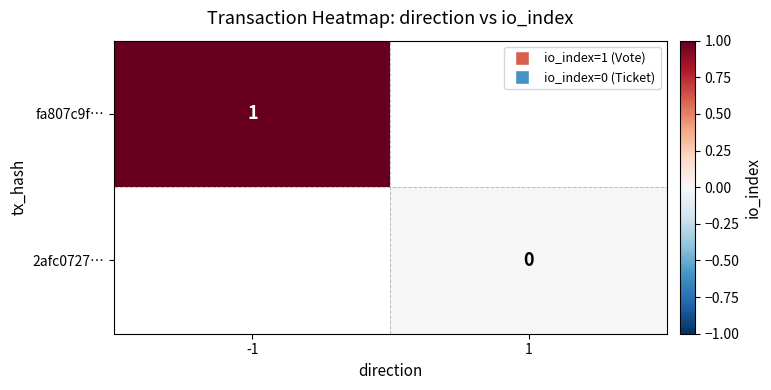

Is it true that fa807c9f… equals 0 at -1?

False